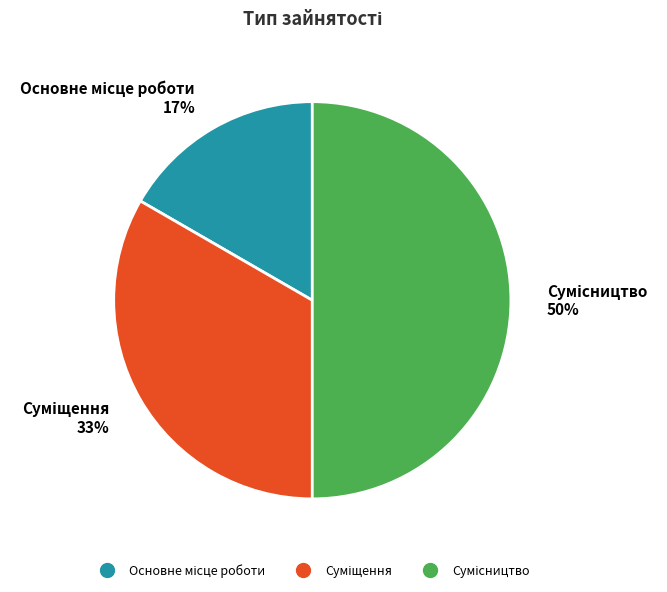

To the nearest percent, what is the difference between the largest and smallest slice percentages?

33%